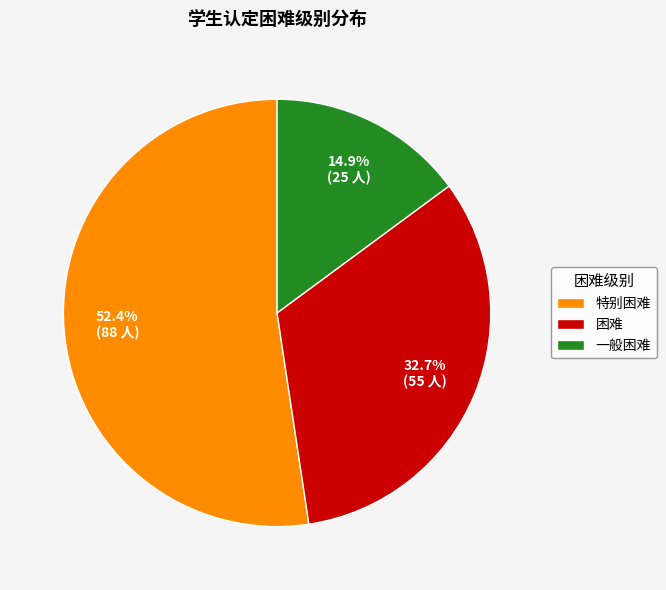

To the nearest percent, what percentage of the pie is 困难?

33%